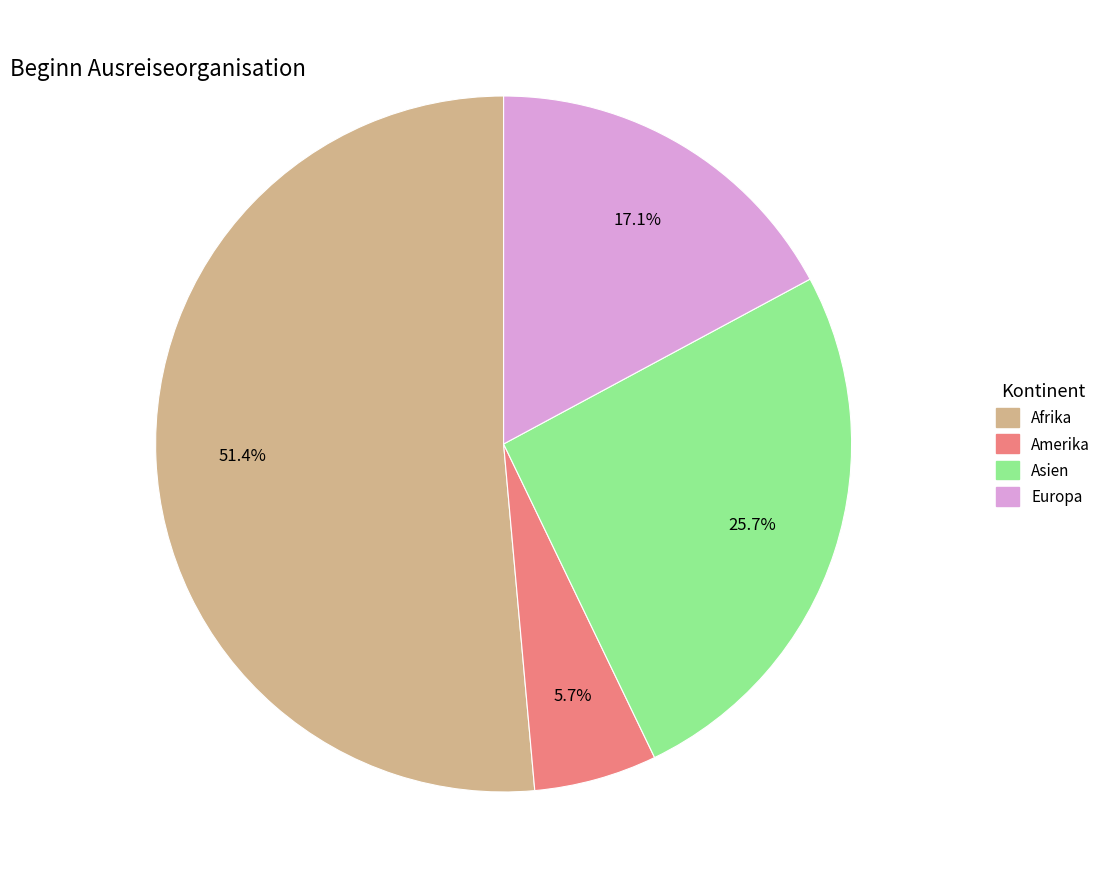

Is there a majority slice in this chart?

Yes